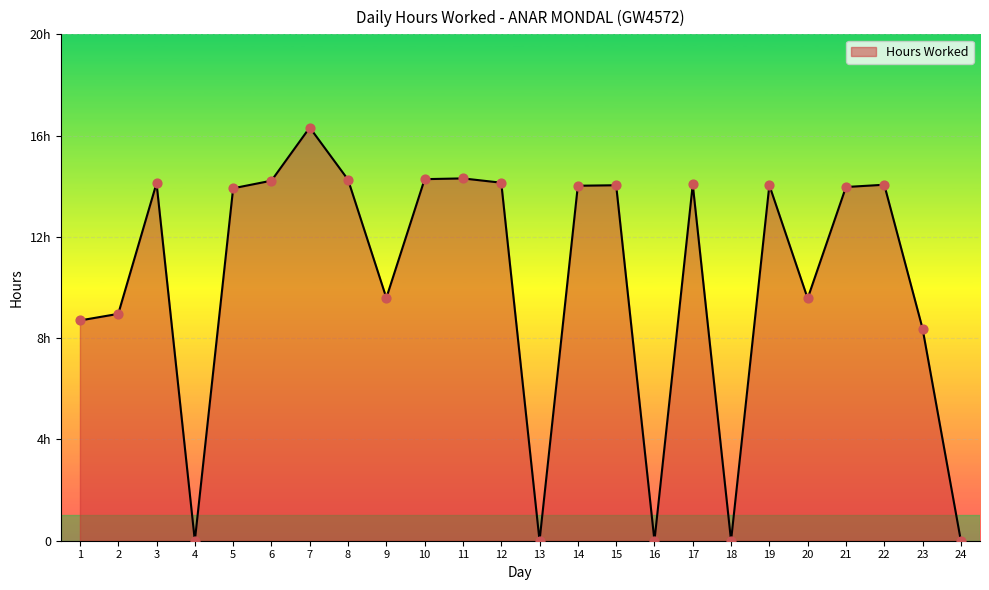

What is the ratio of the value at 9 to the value at 11?

0.7